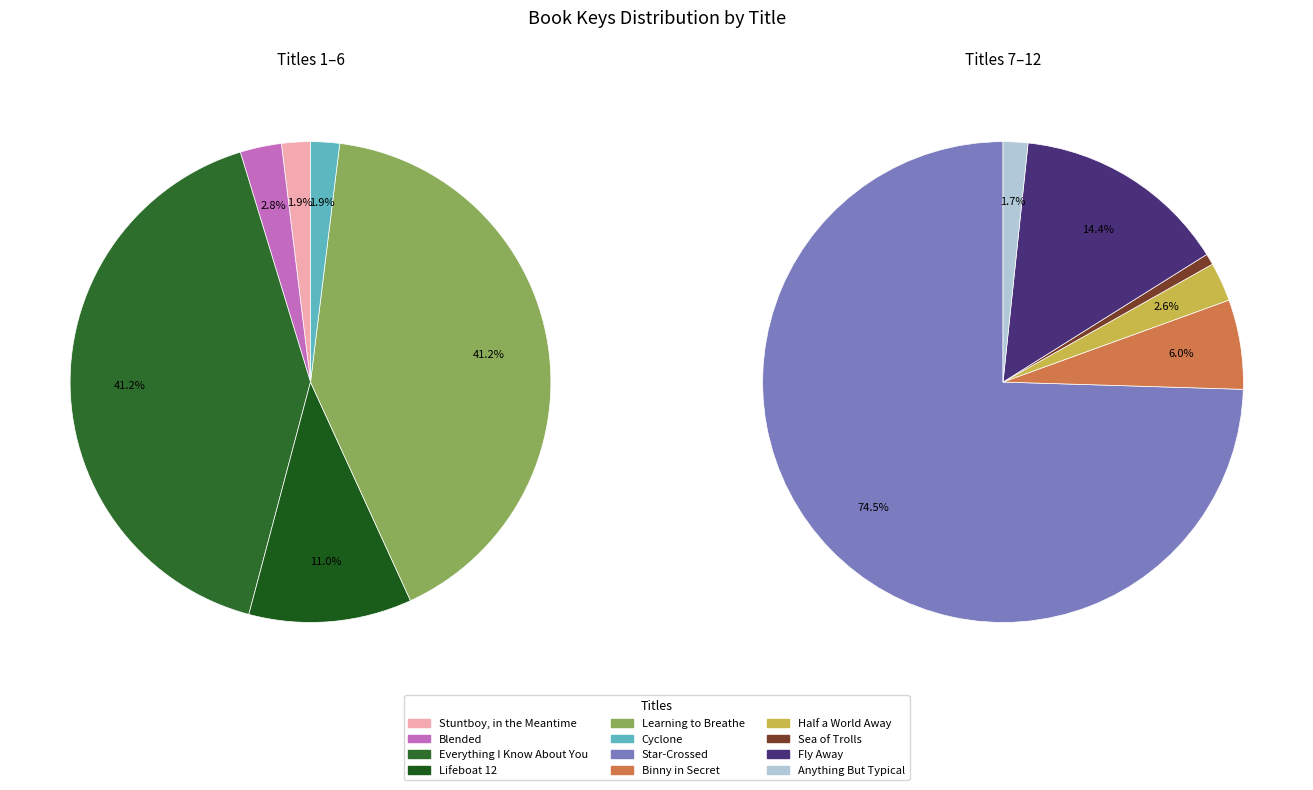

Which category has the biggest portion of the pie?

Learning to Breathe